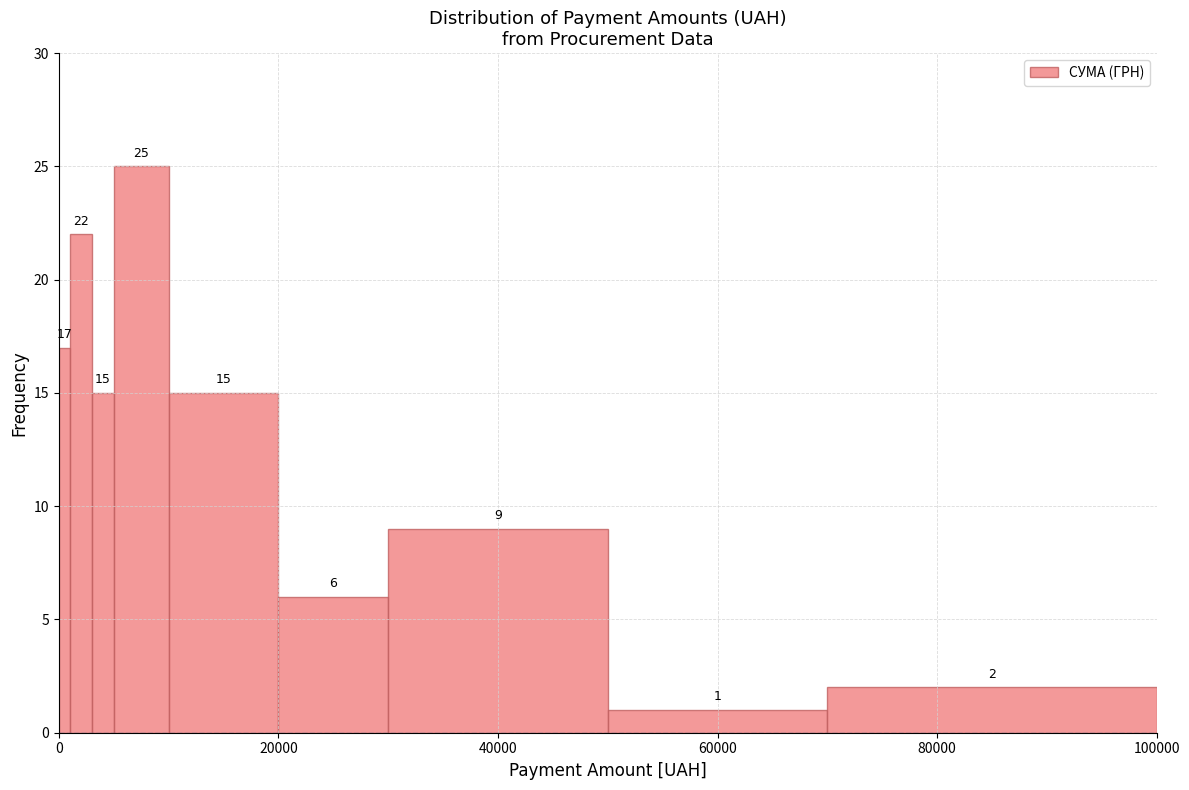

Around what value on the x-axis is the tallest bar? Give the approximate position of its centre, as read against the axis.

8000